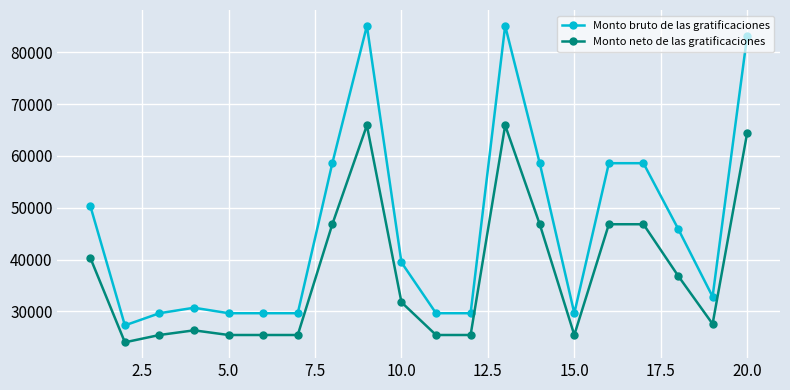

True or false: Monto neto de las gratificaciones has more than 0 points higher than both neighbors.

True